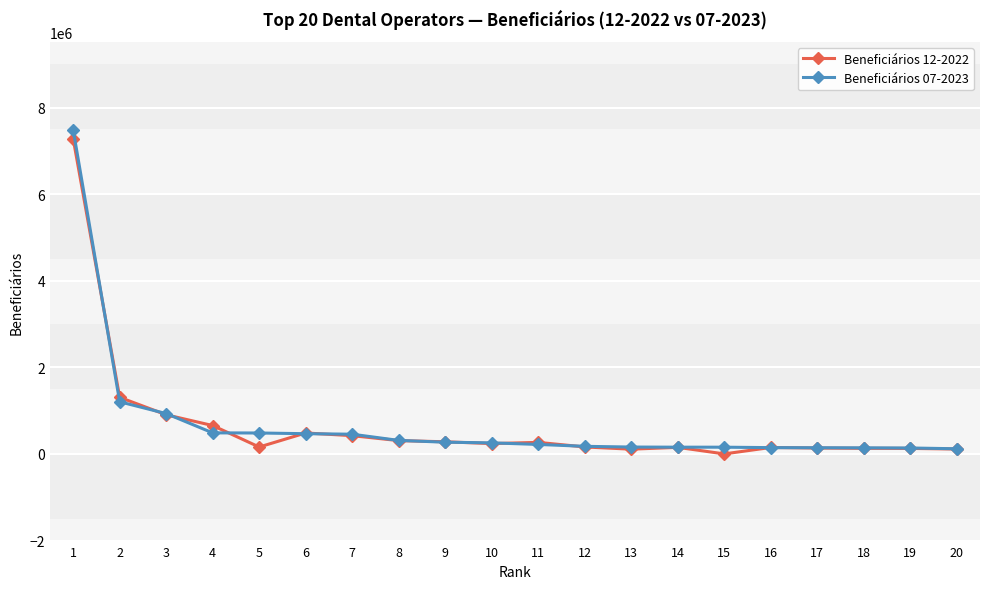

Which series has the largest range (max minus min)?

Beneficiários 07-2023